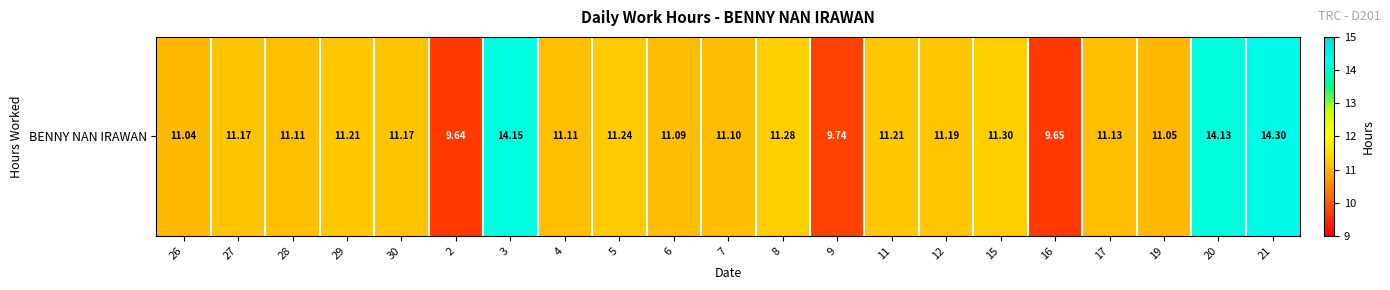

What is the difference between the maximum and minimum values?

4.7